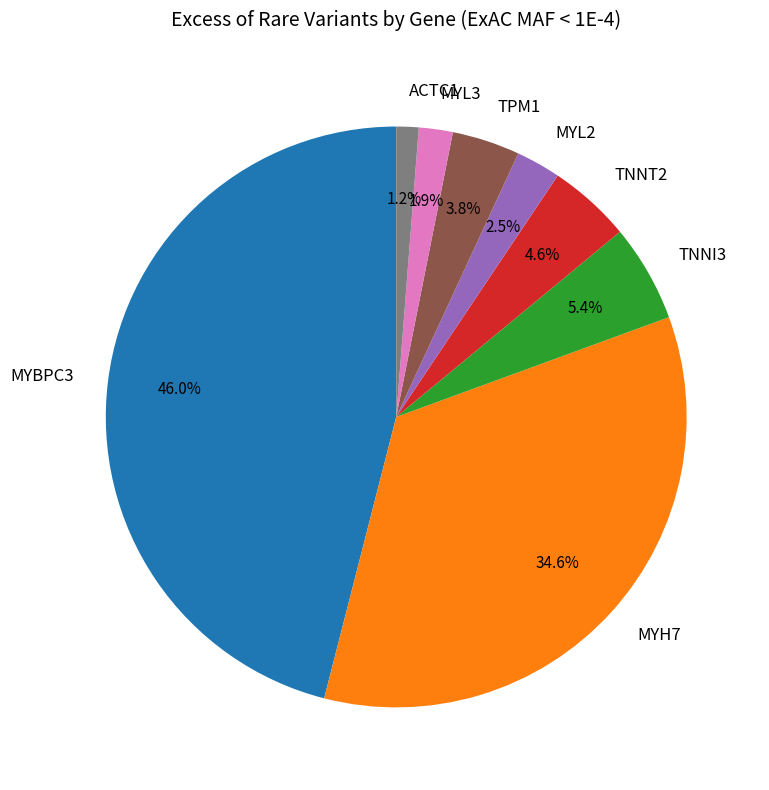

What is the largest slice in the pie chart?

MYBPC3